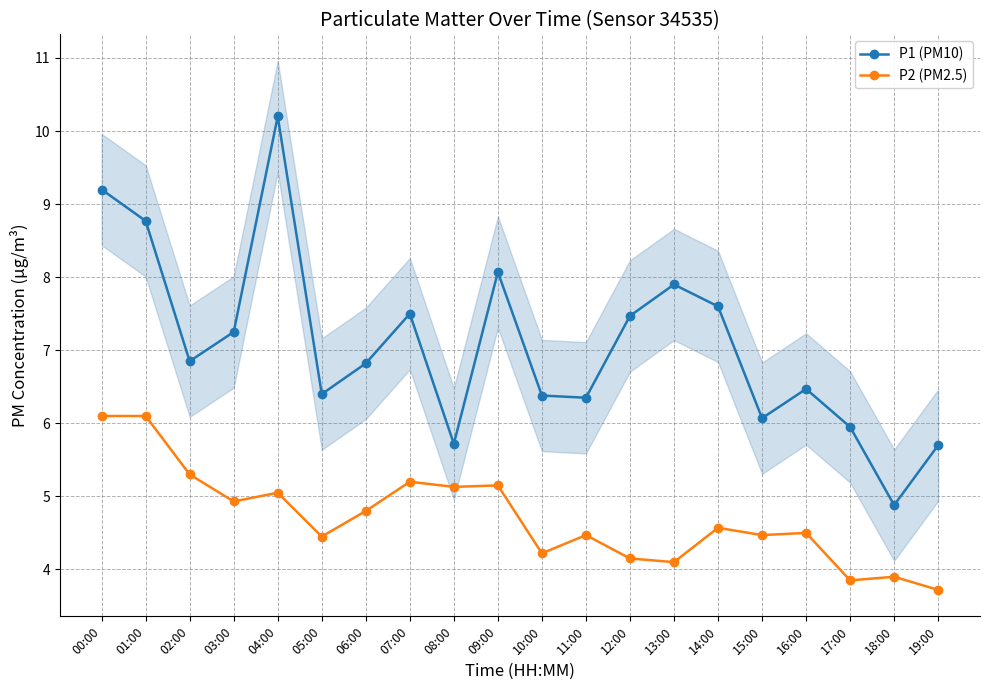

Does the chart display data point markers on the line(s)?

Yes